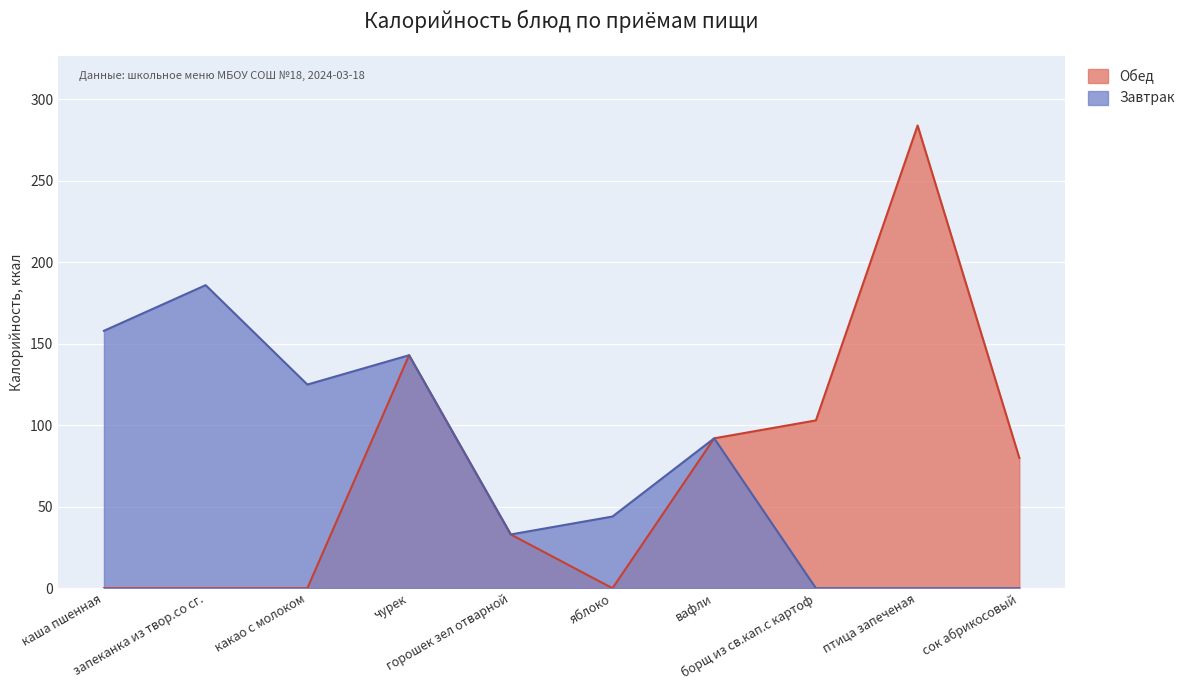

How many categories are shown in the chart?

10